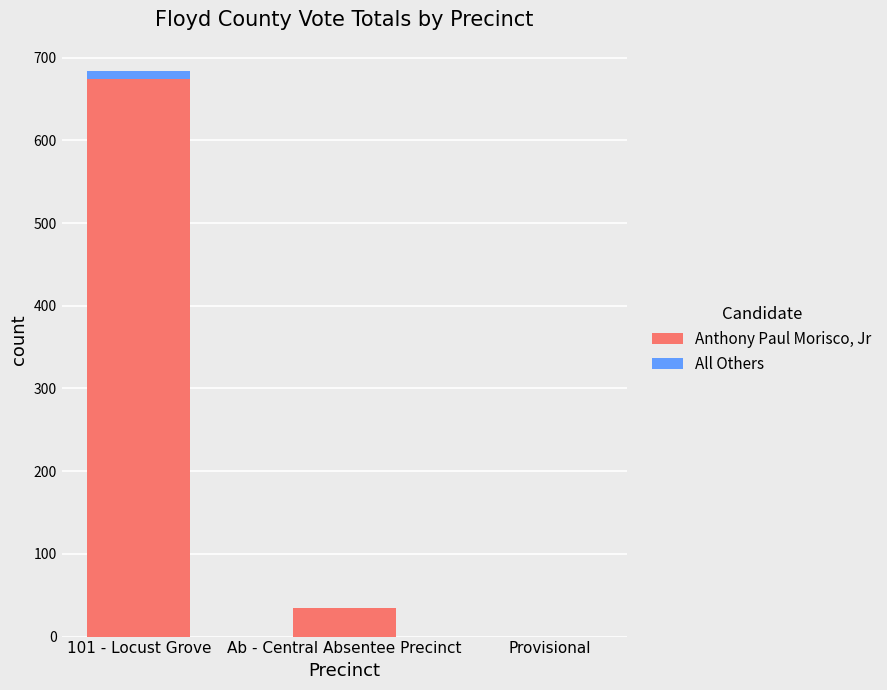

What are all the series names shown in the legend?

Anthony Paul Morisco, Jr, All Others